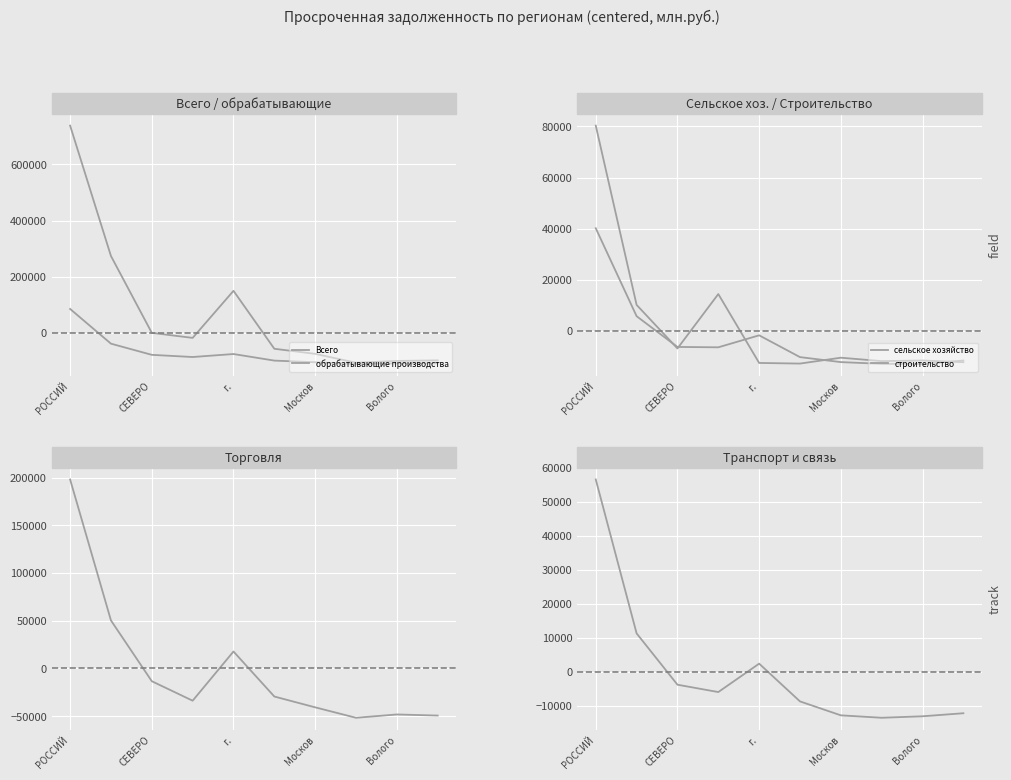

What is the maximum value for Всего?

738144.2